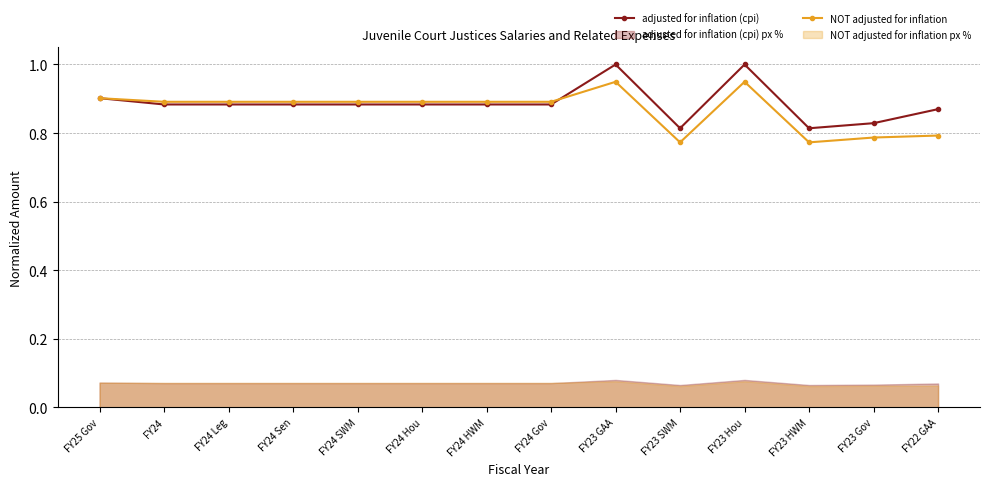

Is the value of adjusted for inflation (cpi) at FY24 HWM greater than the value of NOT adjusted for inflation at FY24 Leg?

No